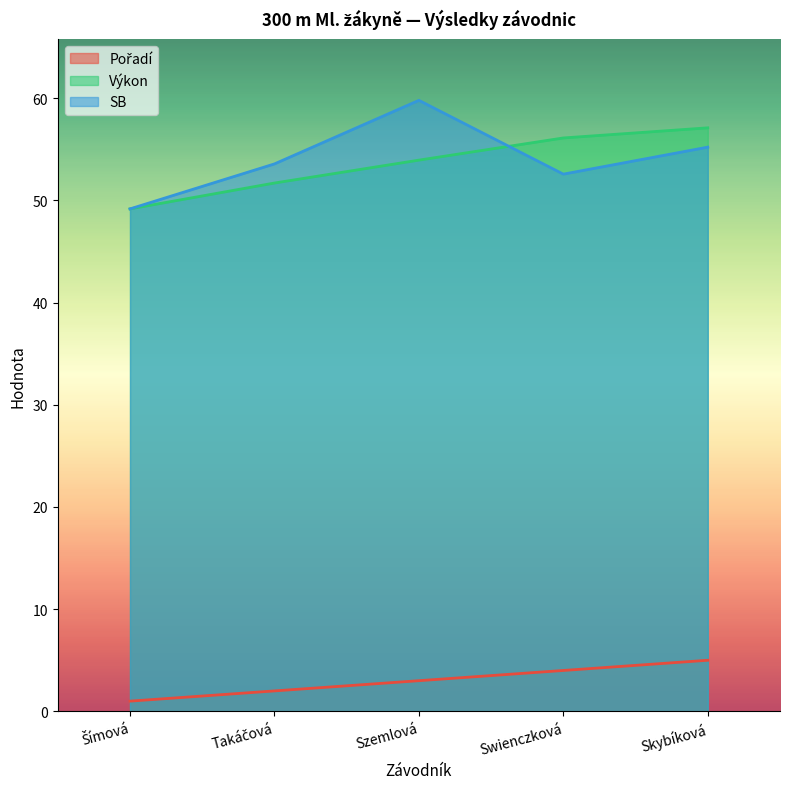

Which category has the lowest value across all series?

Šímová